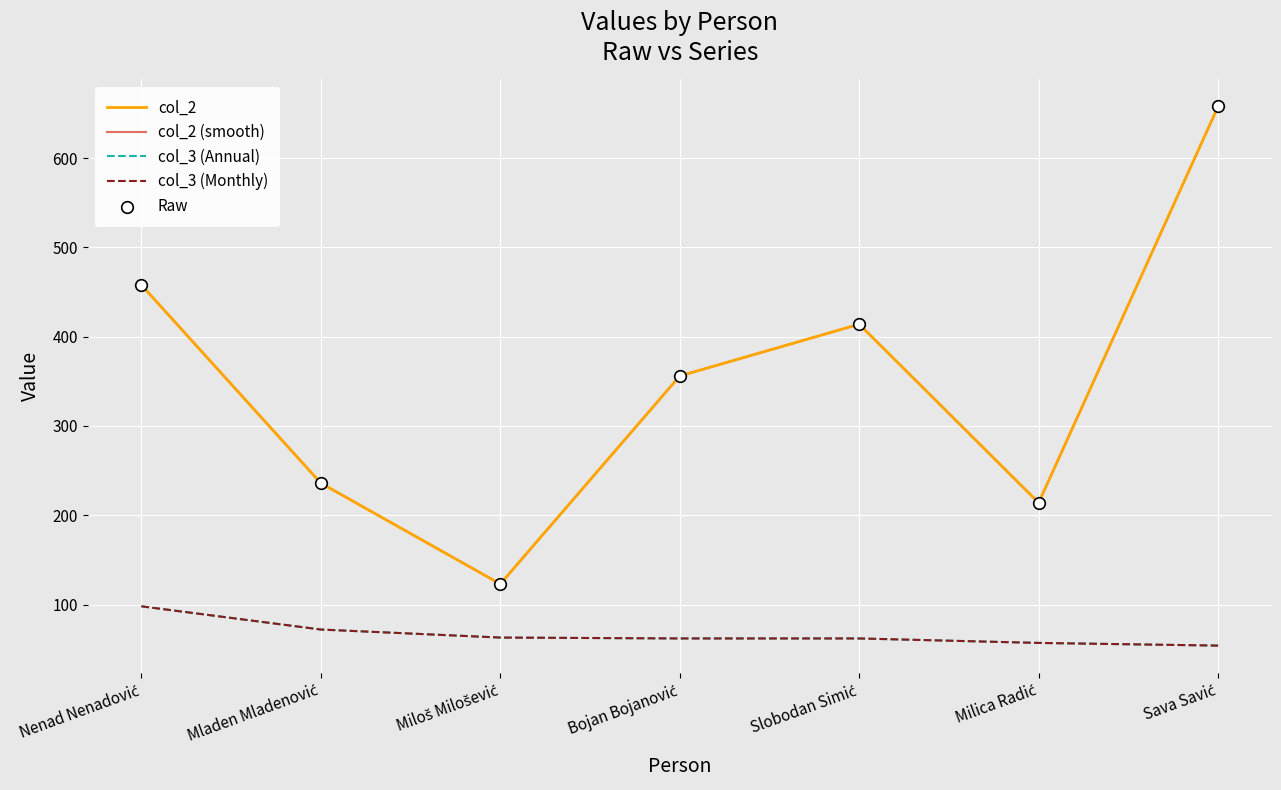

Does the chart have visible grid lines?

Yes